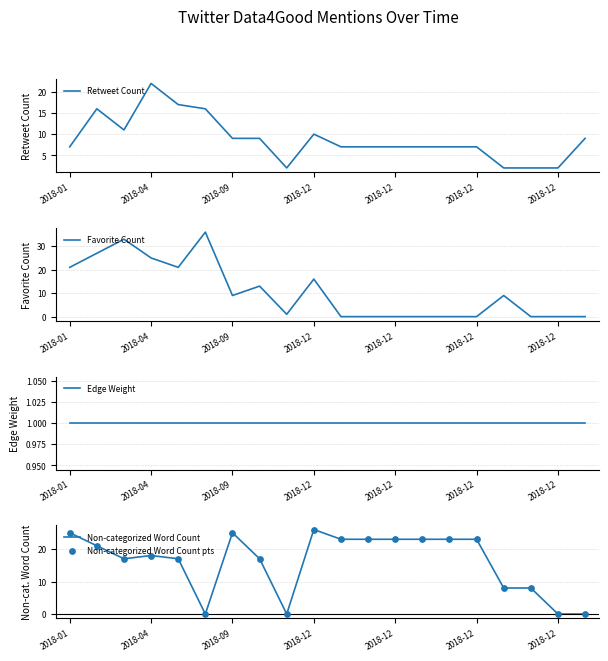

At which category is the sum across all series the highest?

2018-04